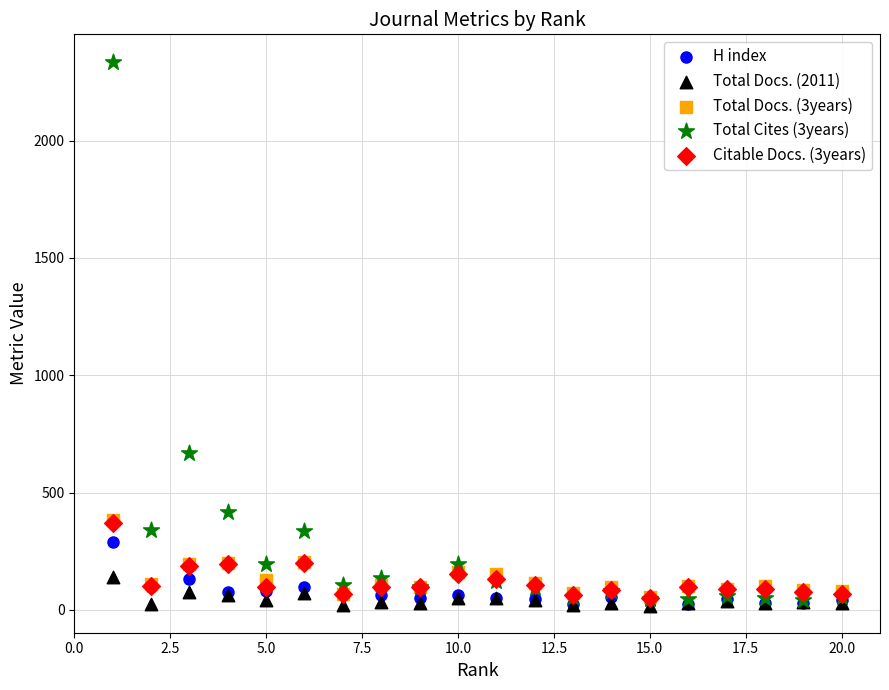

Across all series, what Y value is closest to 1178?

670